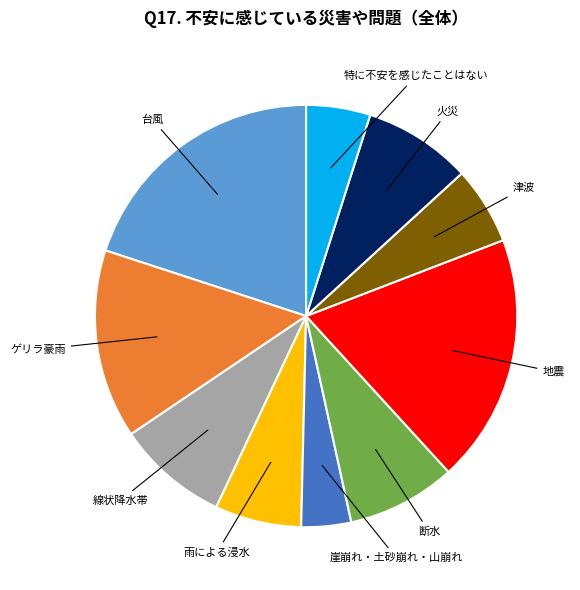

The 雨による浸水 slice represents 1% of the pie. True or false?

False